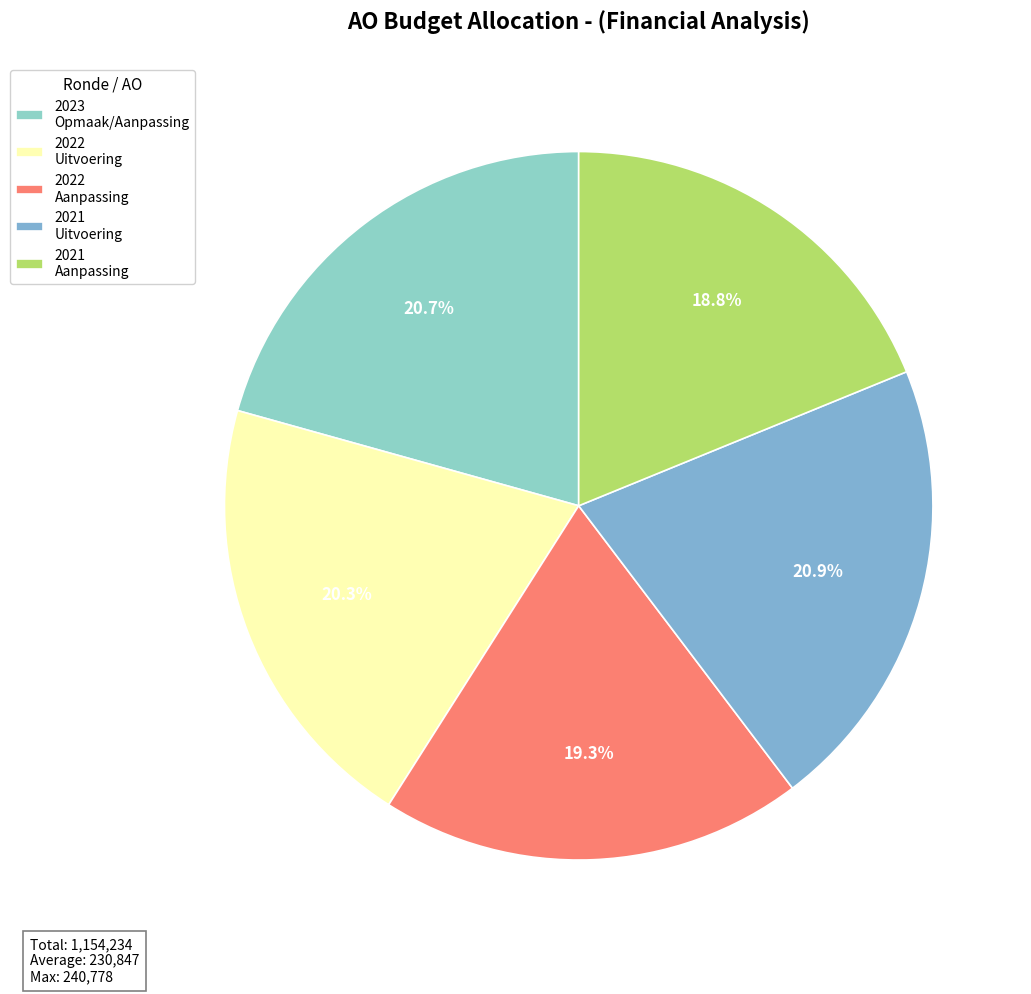

Rank the categories by value from highest to lowest.

2021 uitvoering (240778), 2023 (238548), 2022 uitvoering (234561), 2022 aanpassing (223059), 2021 aanpassing (217288)